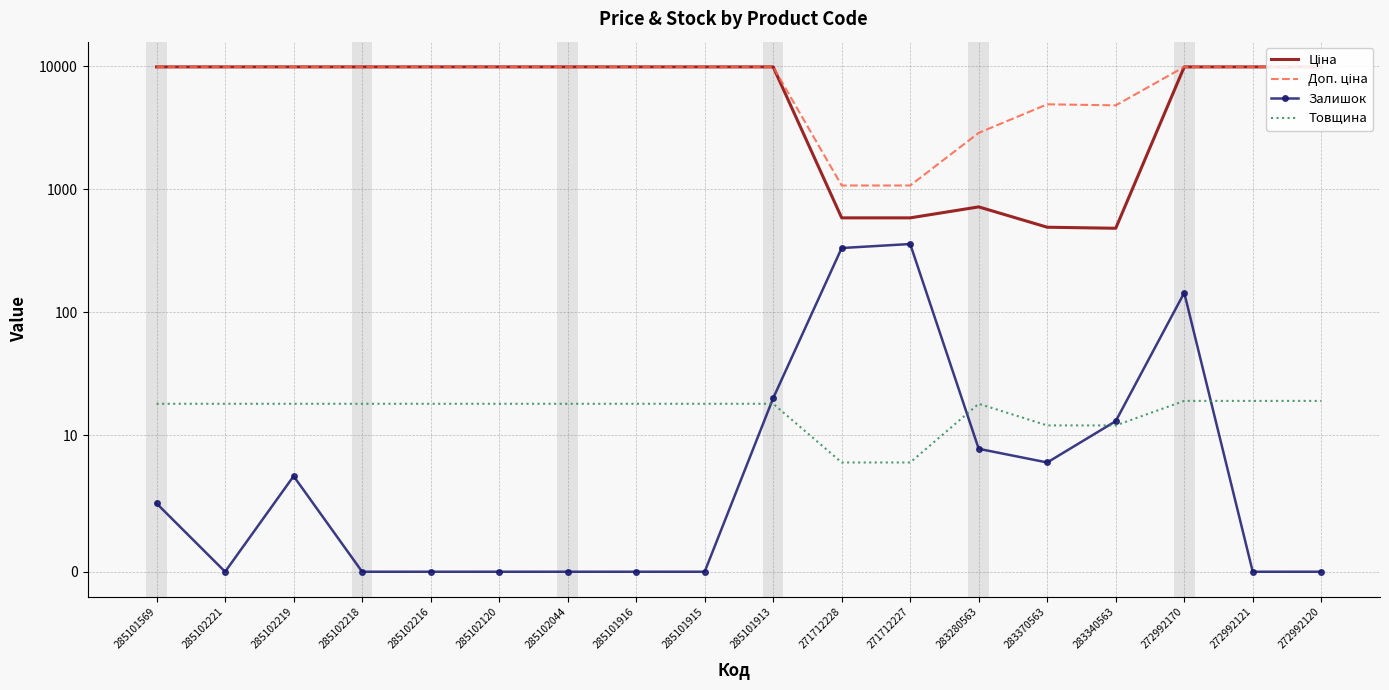

How many series are shown in this chart?

4